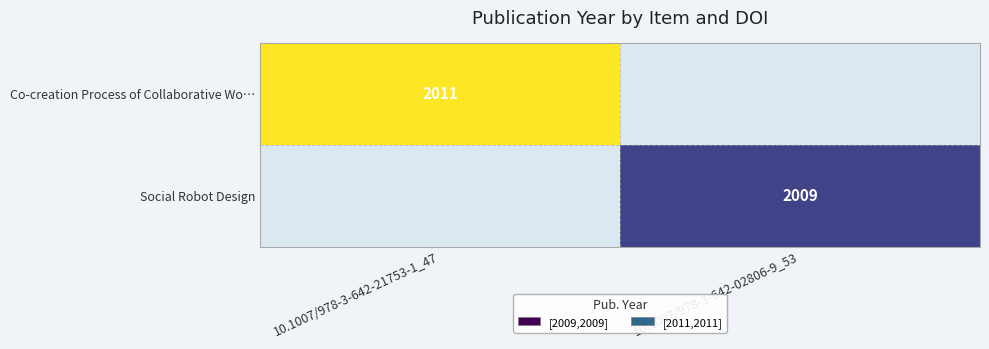

True or false: Co-creation Process of Collaborative Wo… has a value of 3175 at 10.1007/978-3-642-21753-1_47.

False